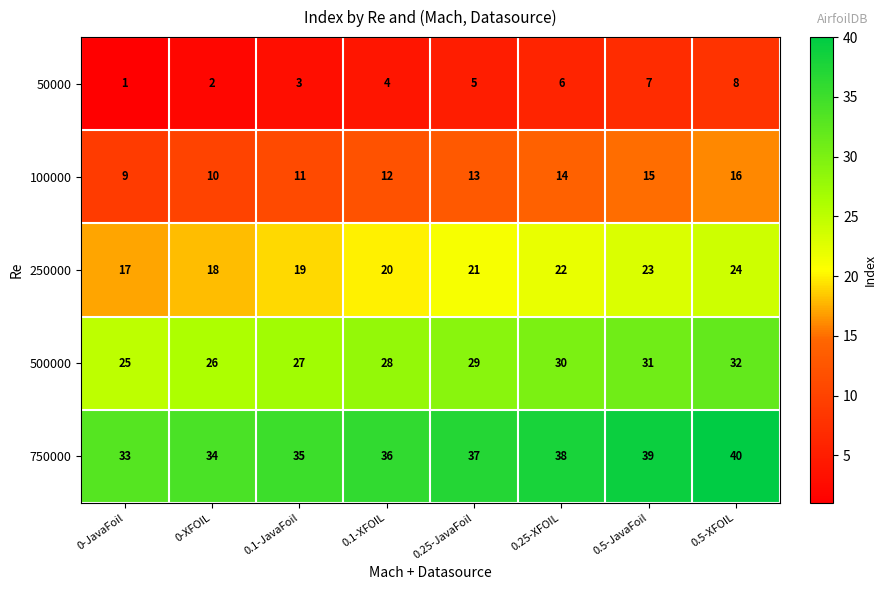

How many values in the 250000 series are below 21?

4